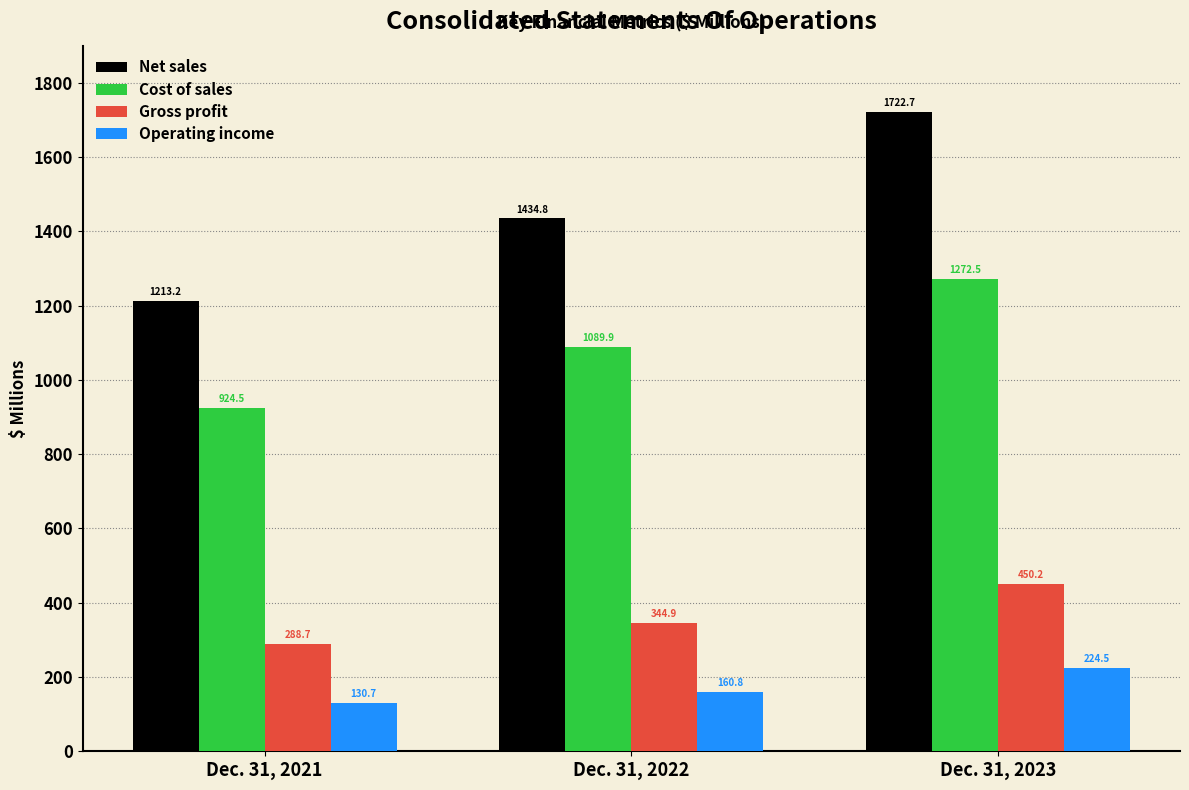

Reading left to right, extract all data points from this chart.

Net sales: Dec. 31, 2021=1213.2	Dec. 31, 2022=1434.8	Dec. 31, 2023=1722.7
Cost of sales: Dec. 31, 2021=924.5	Dec. 31, 2022=1089.9	Dec. 31, 2023=1272.5
Gross profit: Dec. 31, 2021=288.7	Dec. 31, 2022=344.9	Dec. 31, 2023=450.2
Operating income: Dec. 31, 2021=130.7	Dec. 31, 2022=160.8	Dec. 31, 2023=224.5